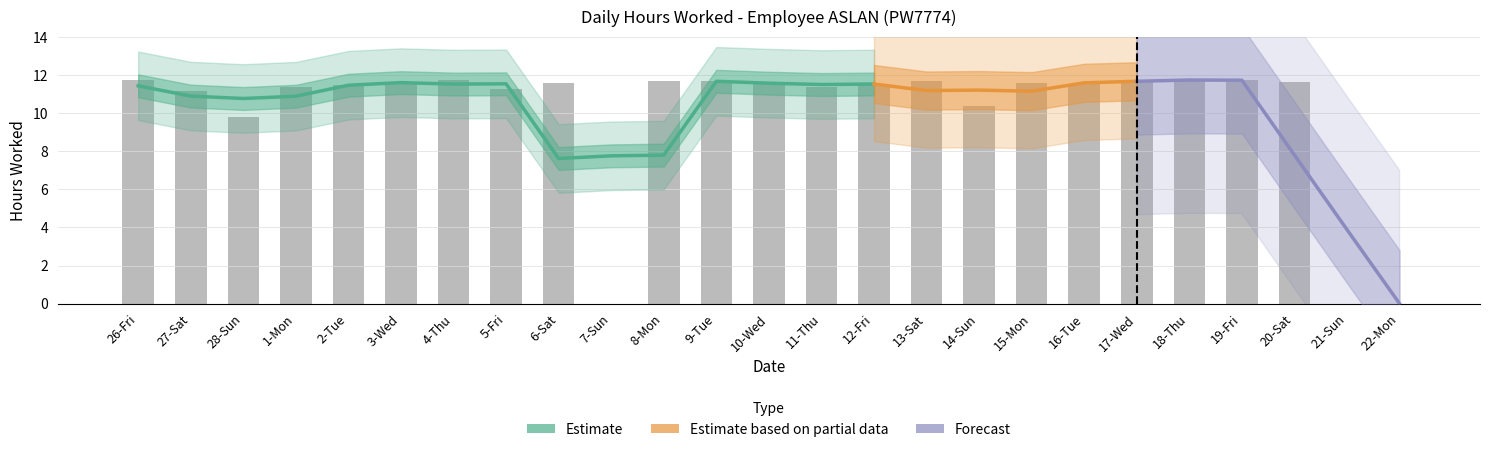

List the labels in order of value, smallest first.

7-Sun, 21-Sun, 22-Mon, 28-Sun, 14-Sun, 27-Sat, 5-Fri, 1-Mon, 11-Thu, 12-Fri, 2-Tue, 16-Tue, 3-Wed, 15-Mon, 6-Sat, 10-Wed, 20-Sat, 17-Wed, 8-Mon, 9-Tue, 13-Sat, 26-Fri, 19-Fri, 4-Thu, 18-Thu